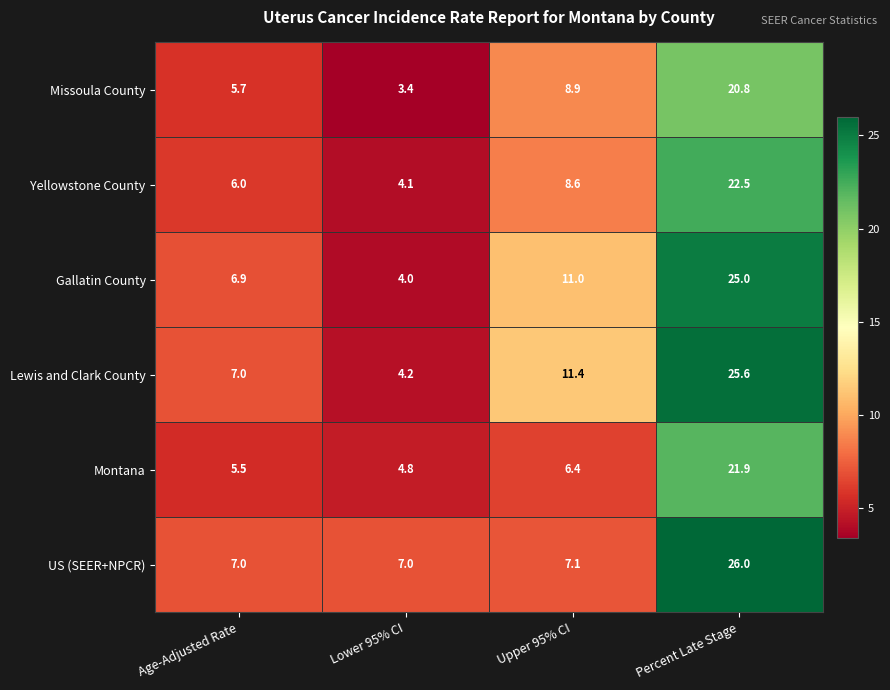

At Percent Late Stage, list the series in order from largest to smallest.

US (SEER+NPCR), Lewis and Clark County, Gallatin County, Yellowstone County, Montana, Missoula County